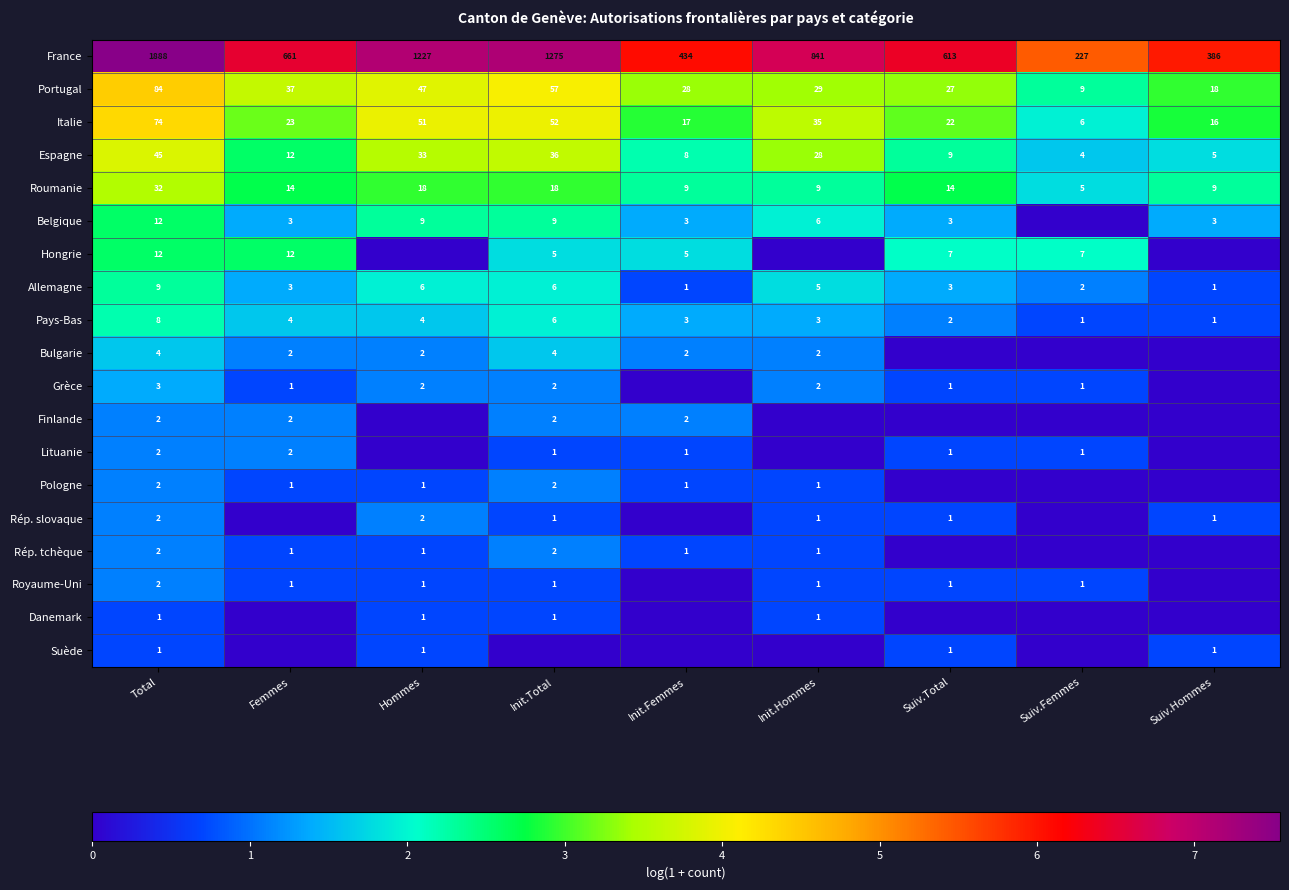

The Allemagne series shows 3 at Suiv.Femmes. True or false?

False